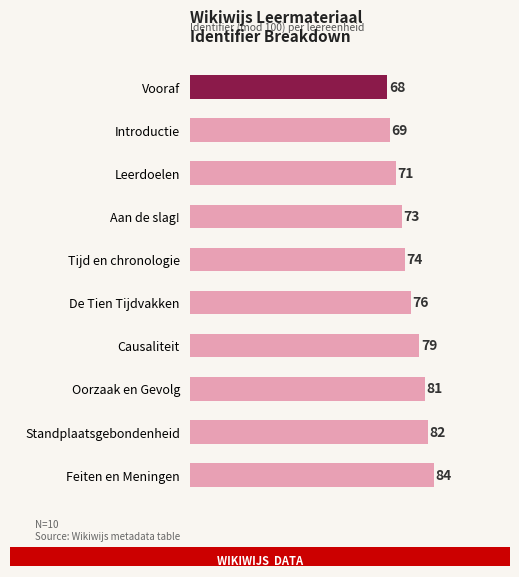

At which label is the value closest to 76?

De Tien Tijdvakken